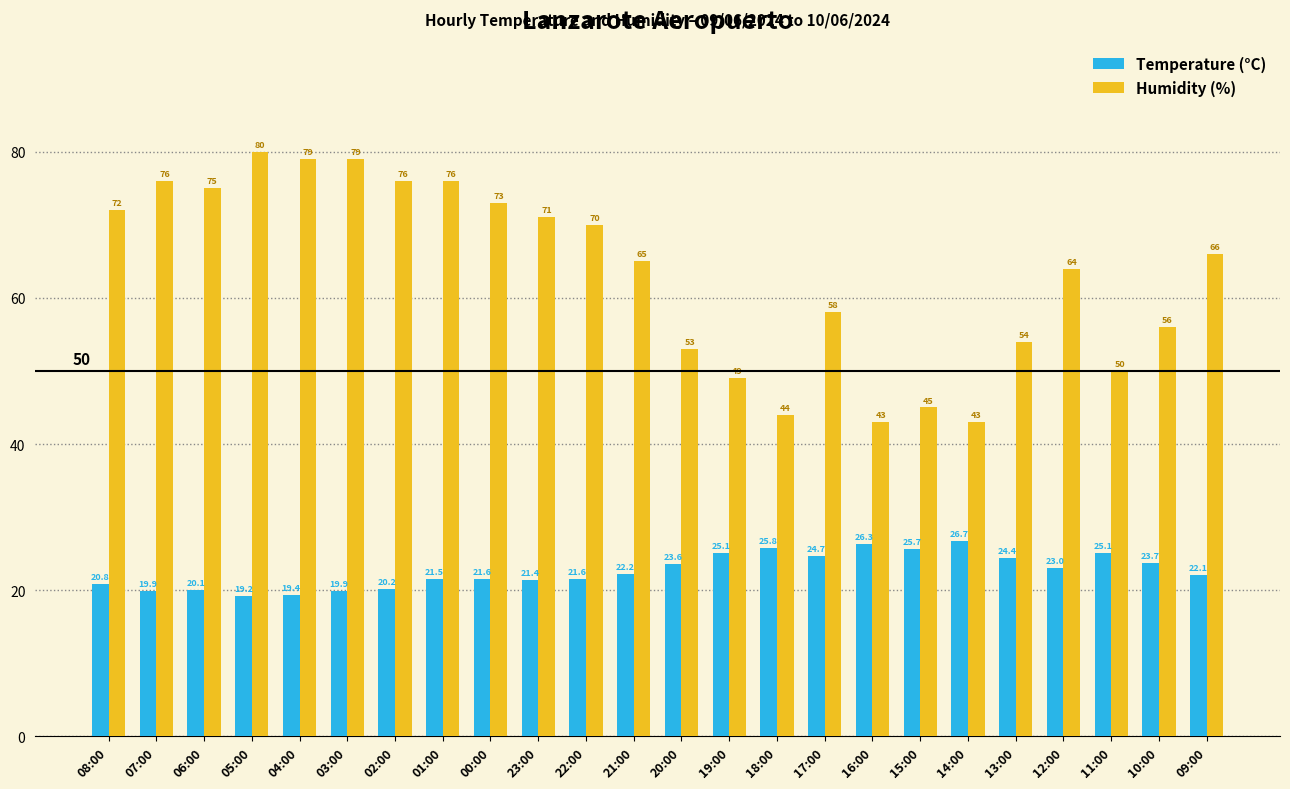

Is the value of Humidity (%) at 01:00 greater than the value of Temperature (°C) at 19:00?

Yes